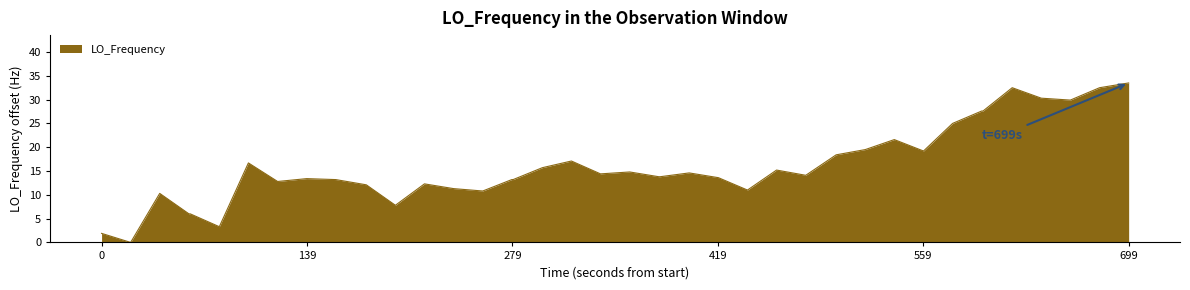

What is the sum of all values?

640.0